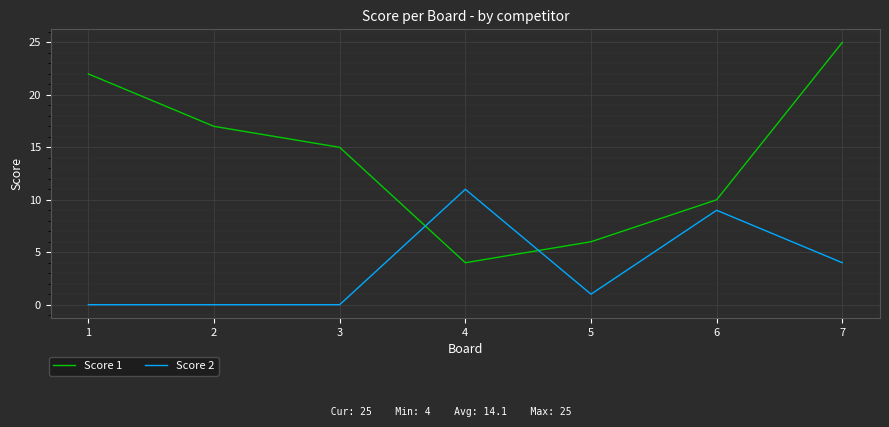

Is the value of Score 1 at 1 greater than the value of Score 2 at 6?

Yes